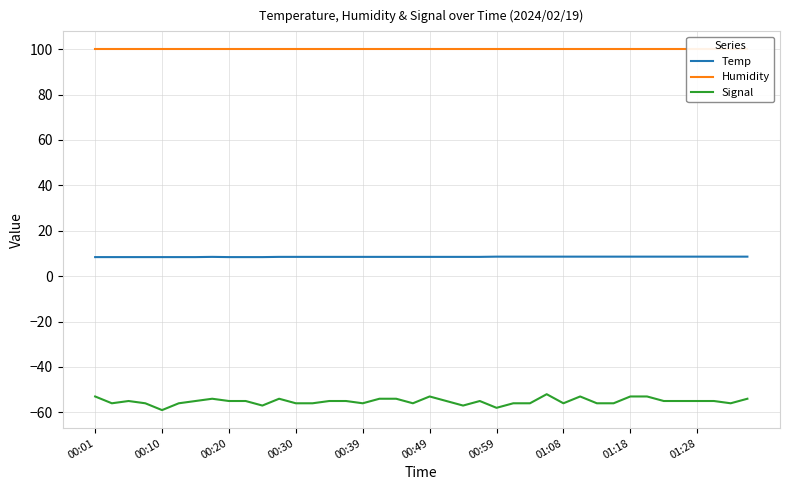

List the series in order of their peak value, highest first.

Humidity, Temp, Signal